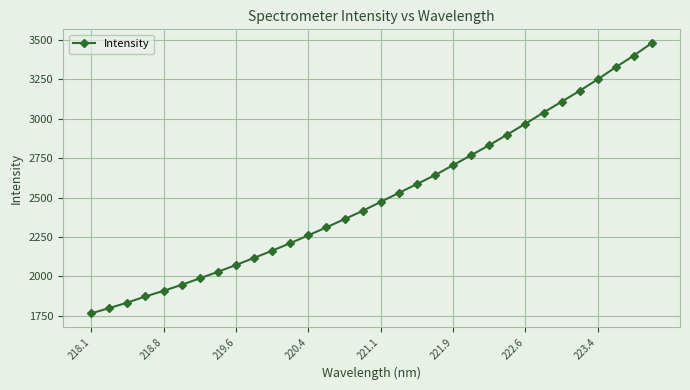

What is the average value?

2507.3